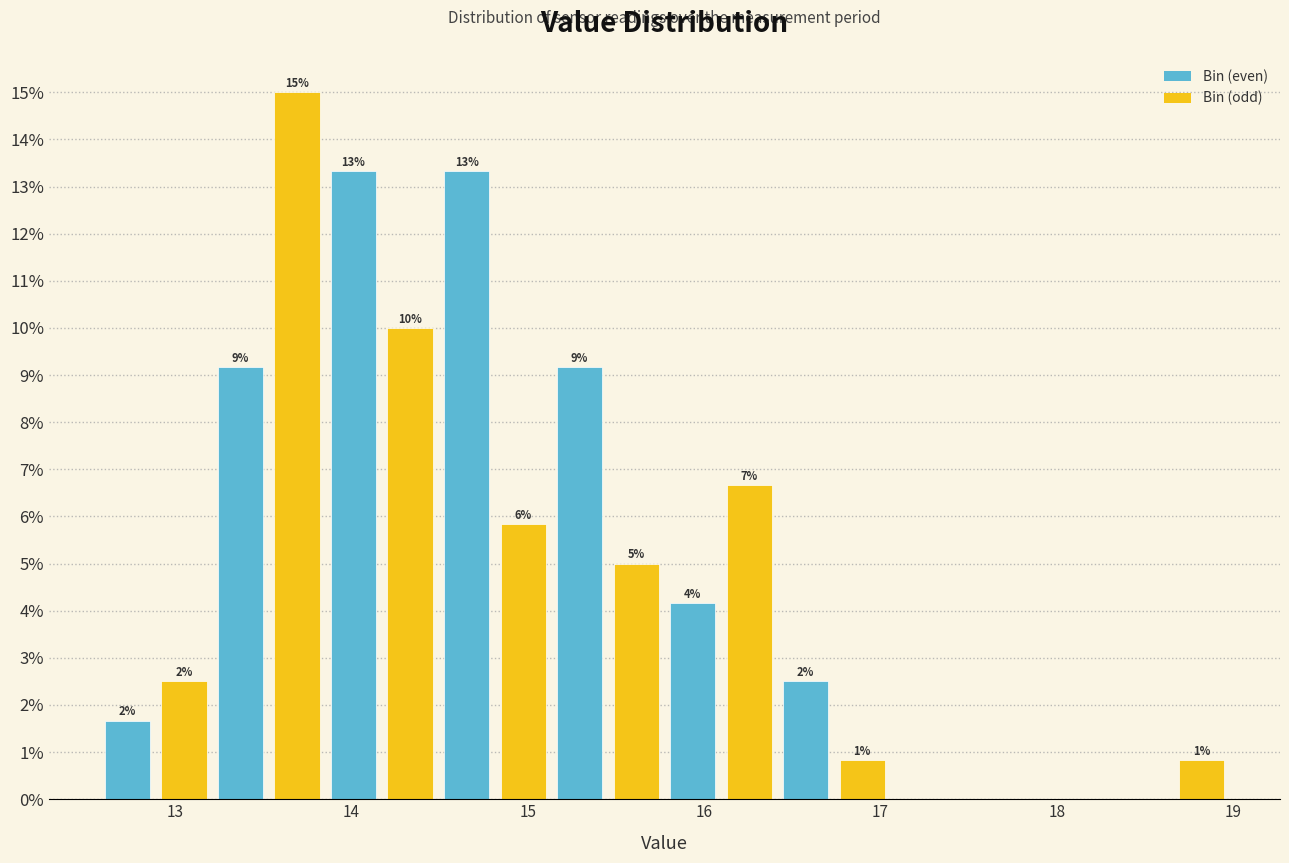

Read against the x-axis, roughly where is the centre of the tallest bar?

13.7